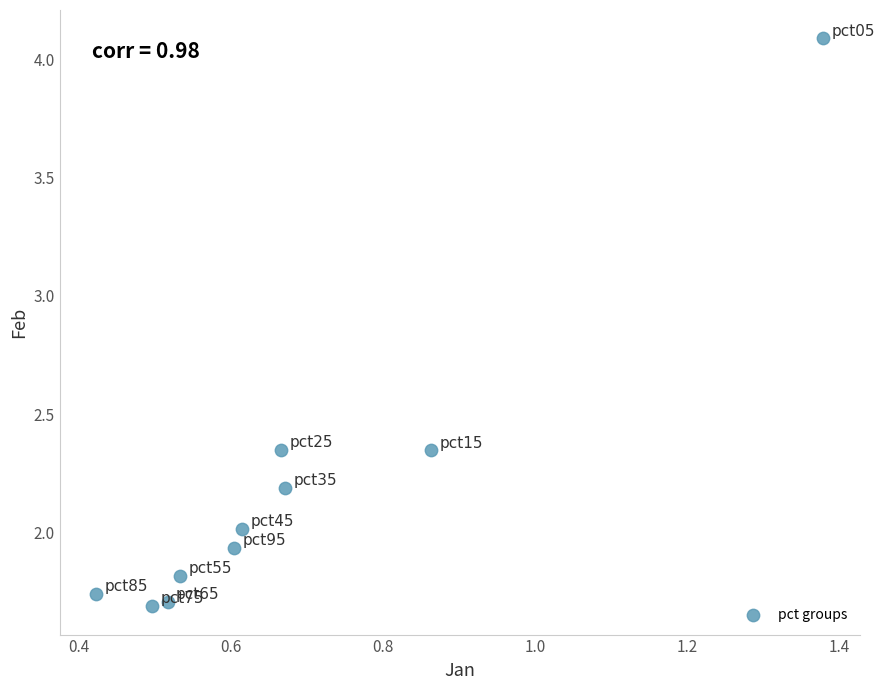

What is the range of Y values (max minus min)?

2.4